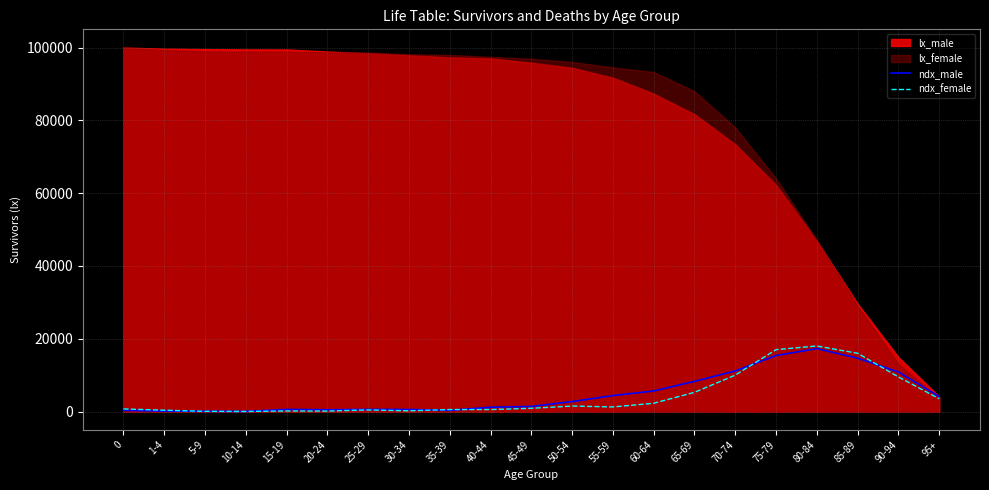

True or false: ndx_female and ndx_male cross at least once.

True